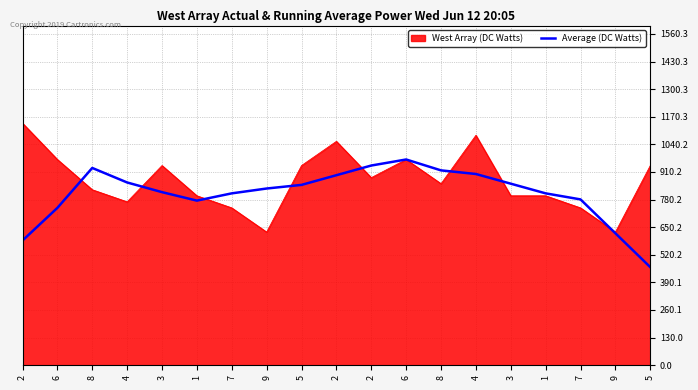

At which category does the chart reach its peak across all series?

6